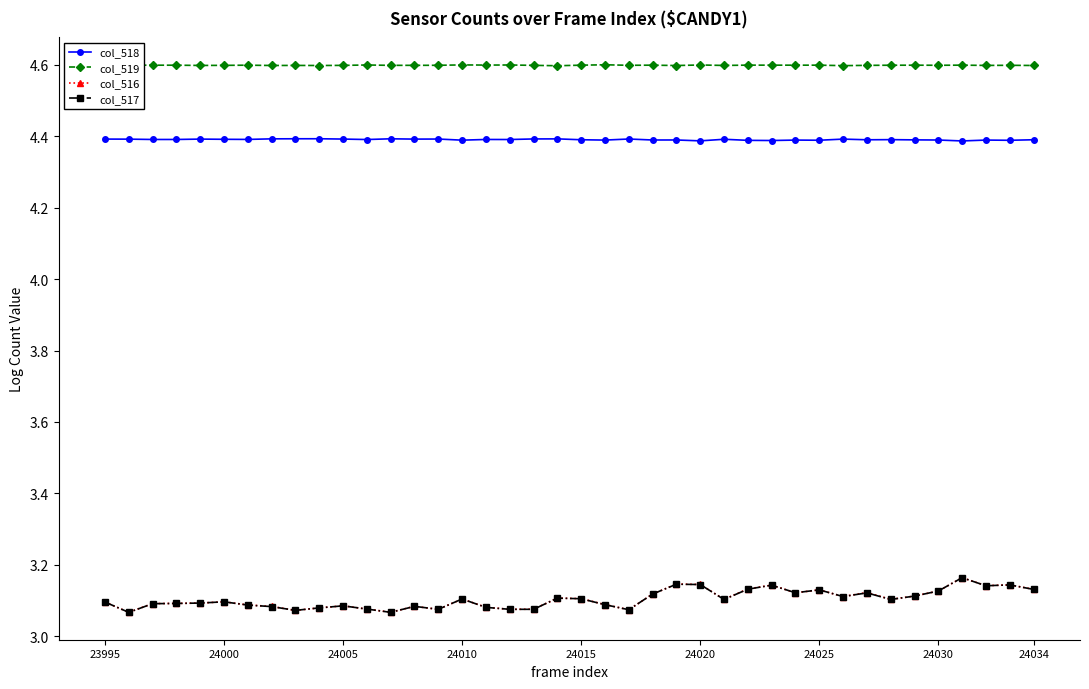

What is the lowest value of the col_518 series?

4.4